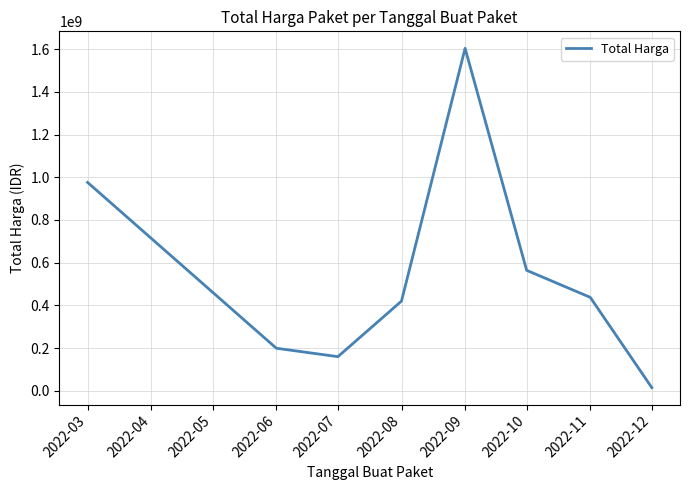

Which category has the lowest value across all series?

2022-12